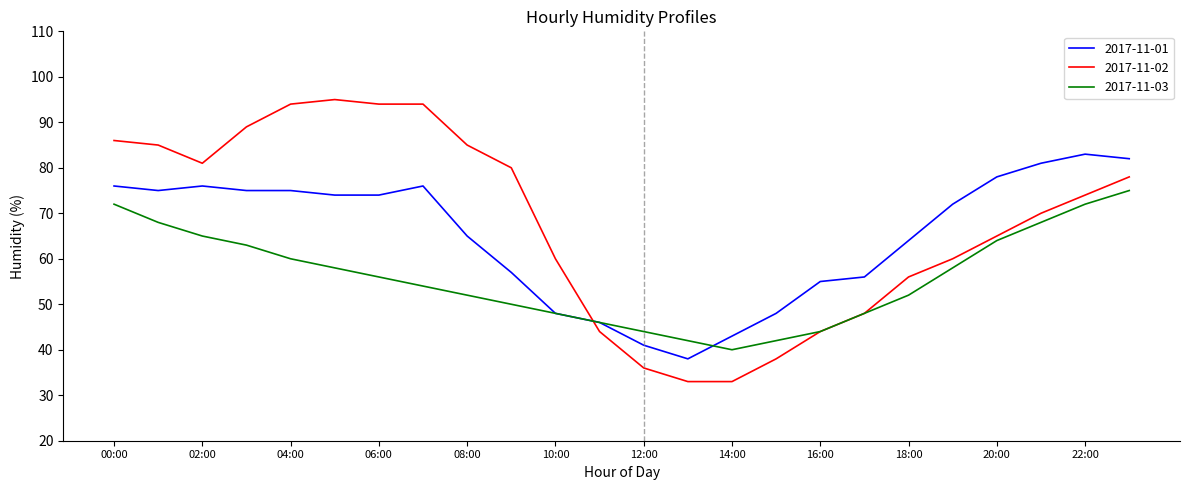

How many intersections are there between 2017-11-01 and 2017-11-02?

1